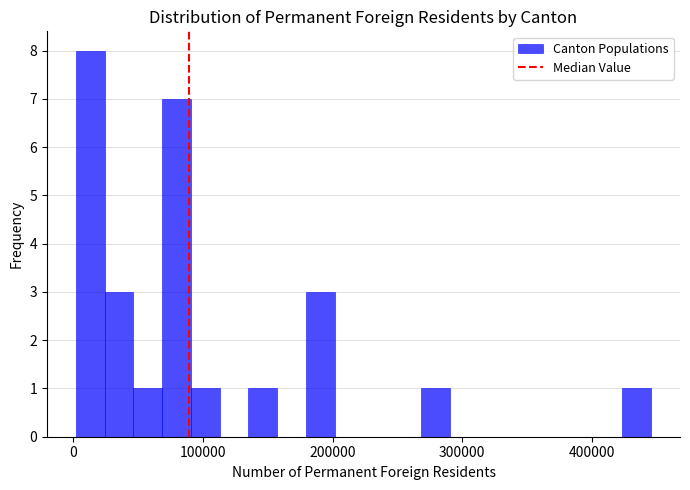

Around what value on the x-axis is the tallest bar? Give the approximate position of its centre, as read against the axis.

10000